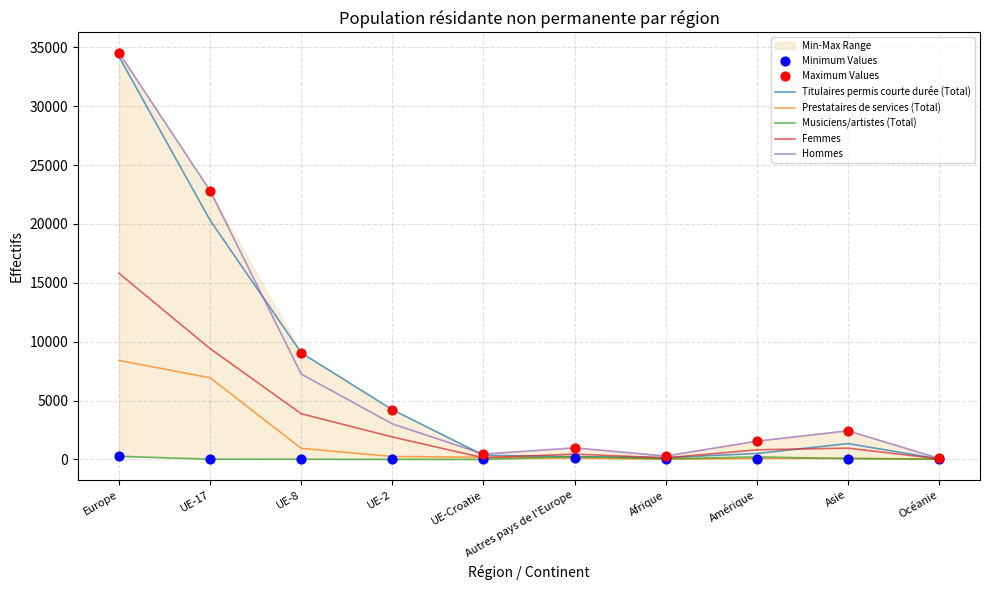

Which series contains the highest Y value?

Hommes